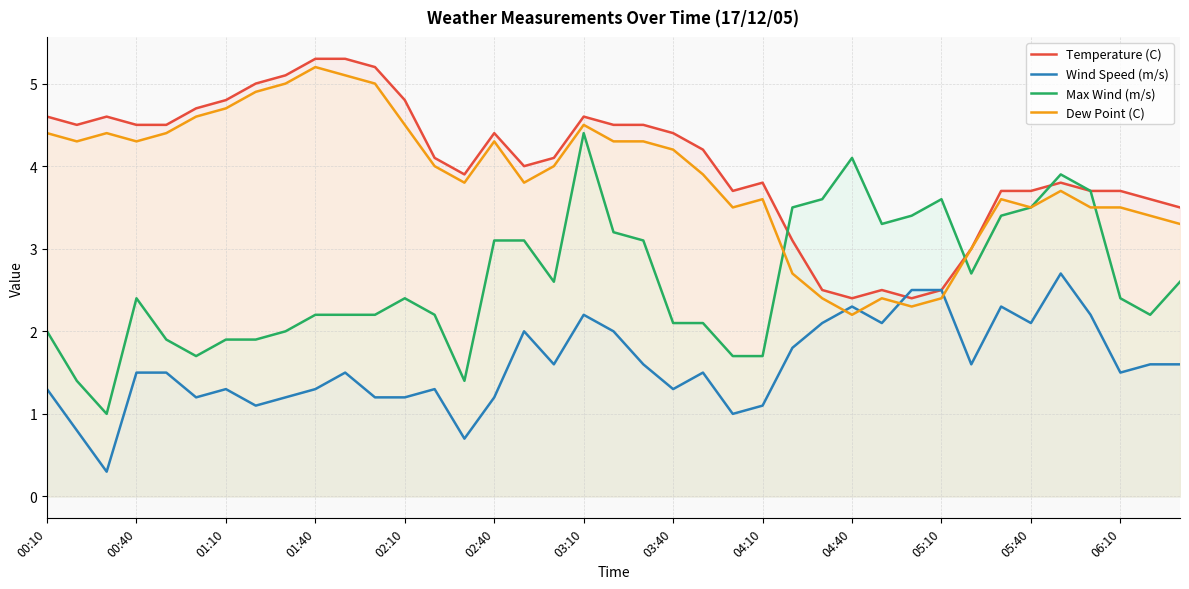

What is the total value across all series at 00:10?

12.3